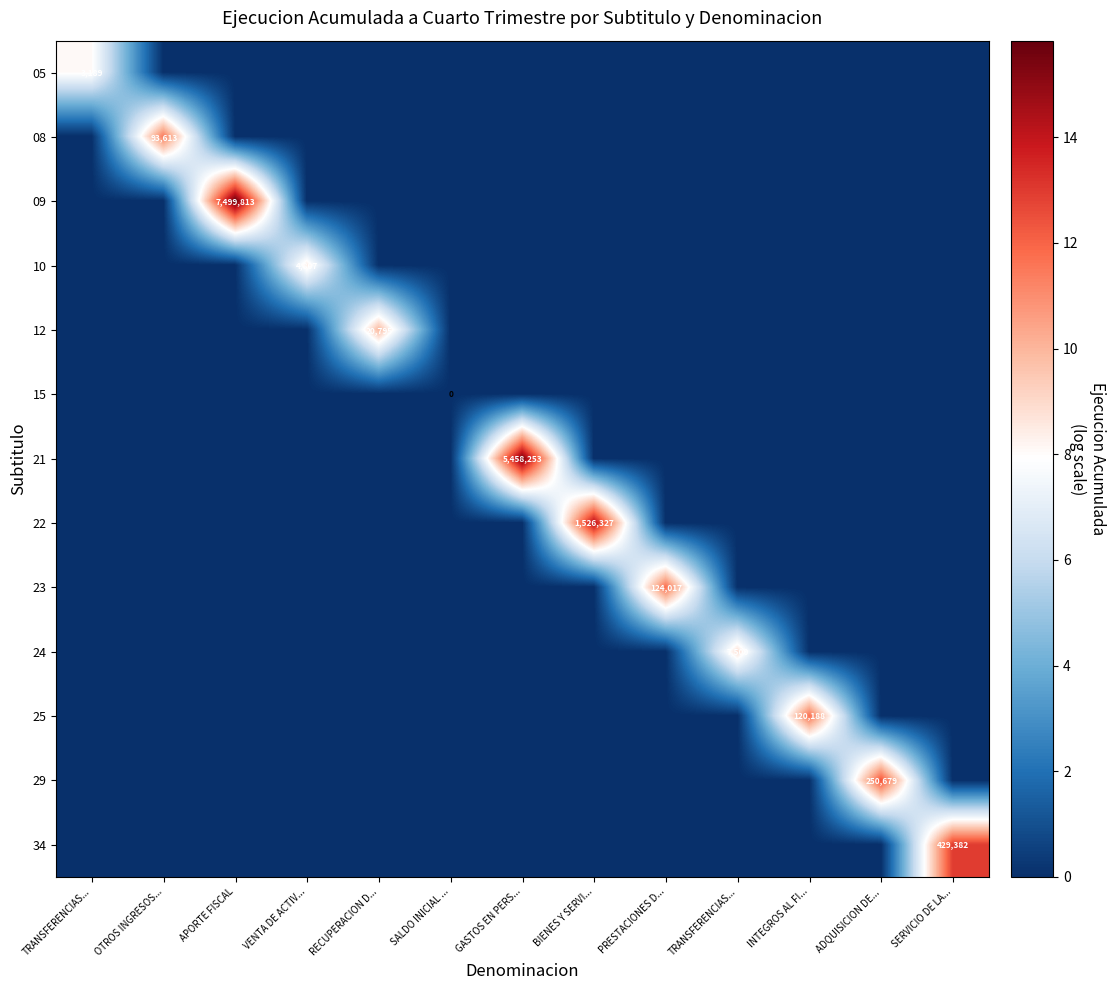

What is the difference between the maximum and minimum values in the 08 series?

11.4